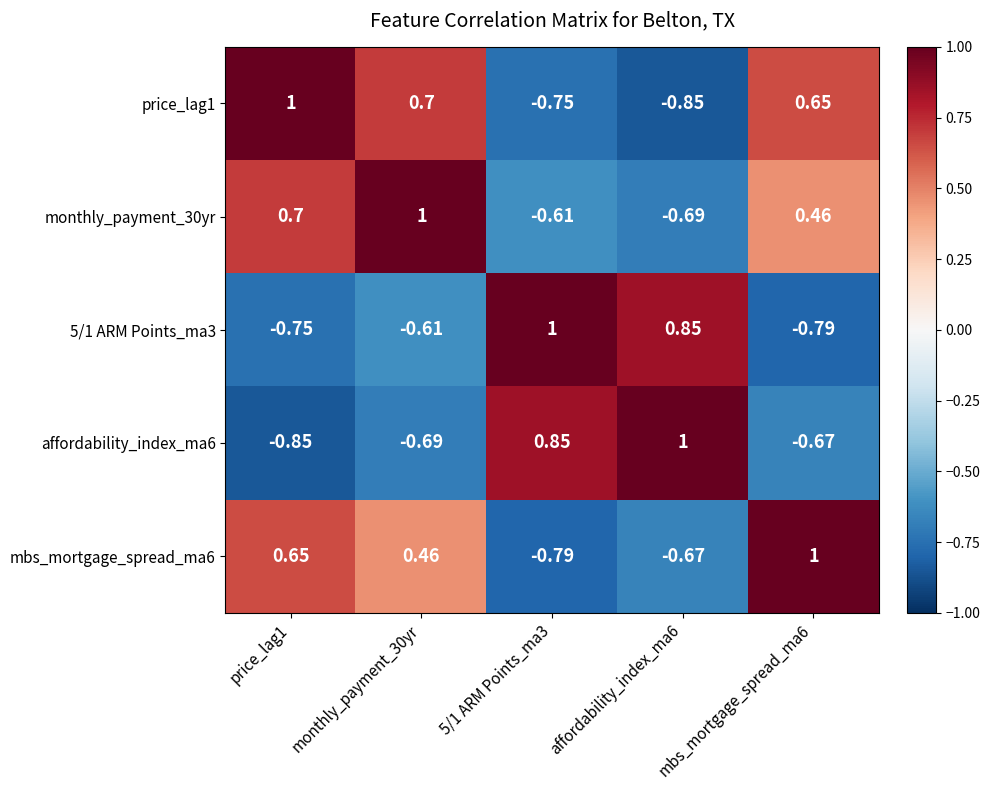

How many data points does each series have?

5